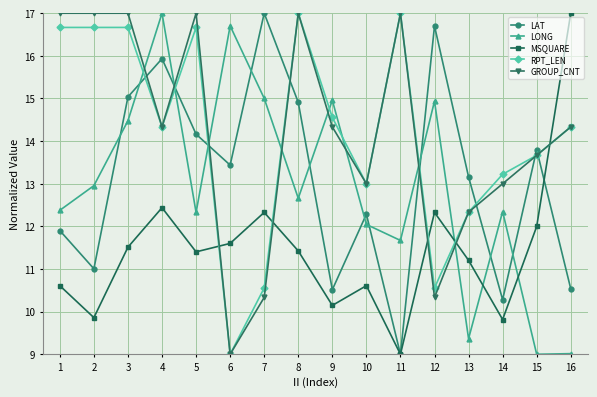

True or false: RPT_LEN and MSQUARE intersect in this chart.

True